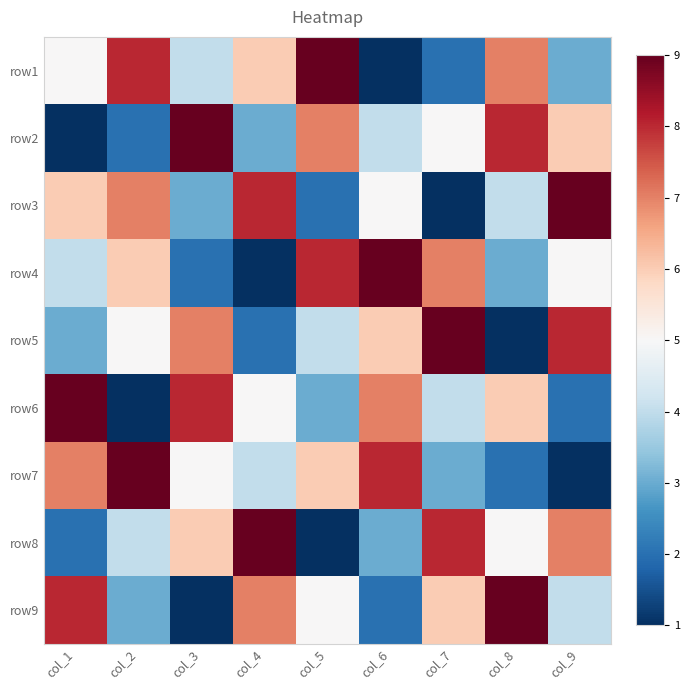

Reading left to right, list all the values displayed in this chart.

row1: col_1=5	col_2=8	col_3=4	col_4=6	col_5=9	col_6=1	col_7=2	col_8=7	col_9=3
row2: col_1=1	col_2=2	col_3=9	col_4=3	col_5=7	col_6=4	col_7=5	col_8=8	col_9=6
row3: col_1=6	col_2=7	col_3=3	col_4=8	col_5=2	col_6=5	col_7=1	col_8=4	col_9=9
row4: col_1=4	col_2=6	col_3=2	col_4=1	col_5=8	col_6=9	col_7=7	col_8=3	col_9=5
row5: col_1=3	col_2=5	col_3=7	col_4=2	col_5=4	col_6=6	col_7=9	col_8=1	col_9=8
row6: col_1=9	col_2=1	col_3=8	col_4=5	col_5=3	col_6=7	col_7=4	col_8=6	col_9=2
row7: col_1=7	col_2=9	col_3=5	col_4=4	col_5=6	col_6=8	col_7=3	col_8=2	col_9=1
row8: col_1=2	col_2=4	col_3=6	col_4=9	col_5=1	col_6=3	col_7=8	col_8=5	col_9=7
row9: col_1=8	col_2=3	col_3=1	col_4=7	col_5=5	col_6=2	col_7=6	col_8=9	col_9=4